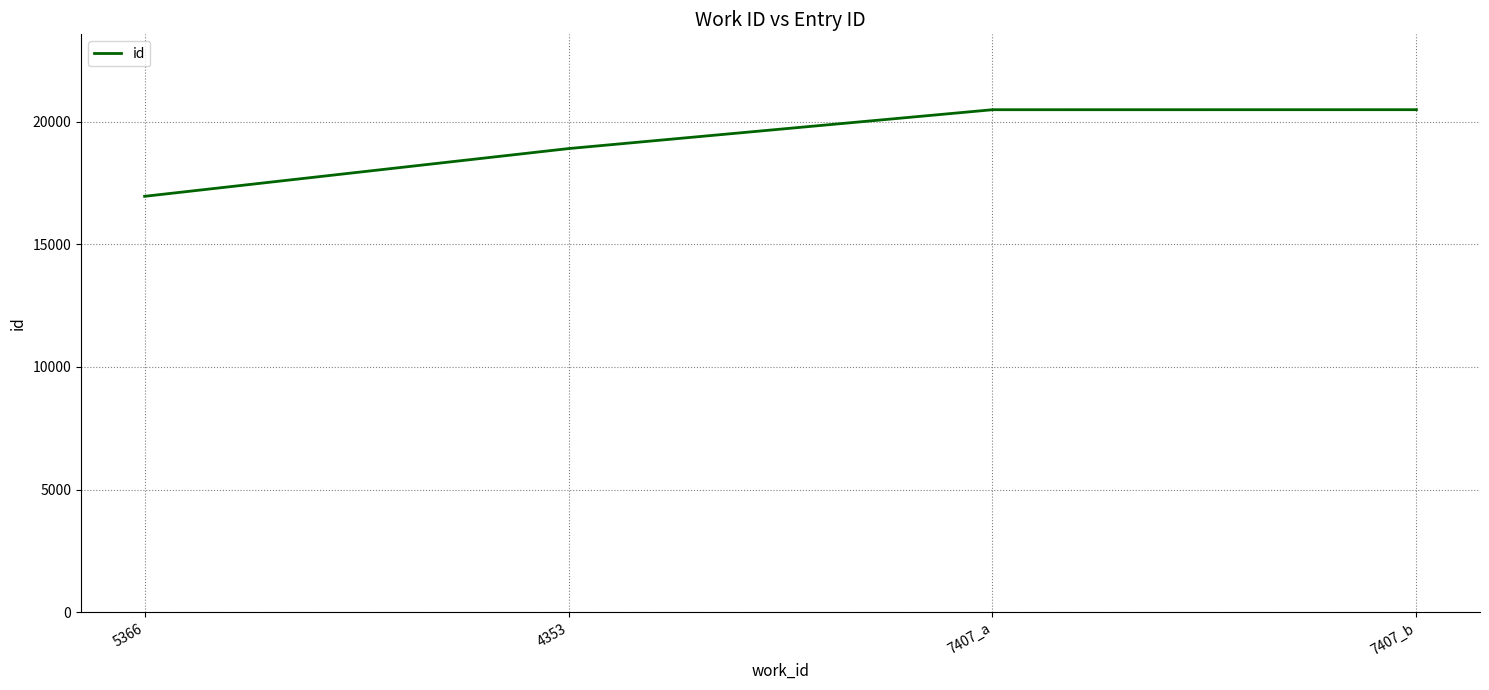

True or false: the data shows 22515 at 5366.

False